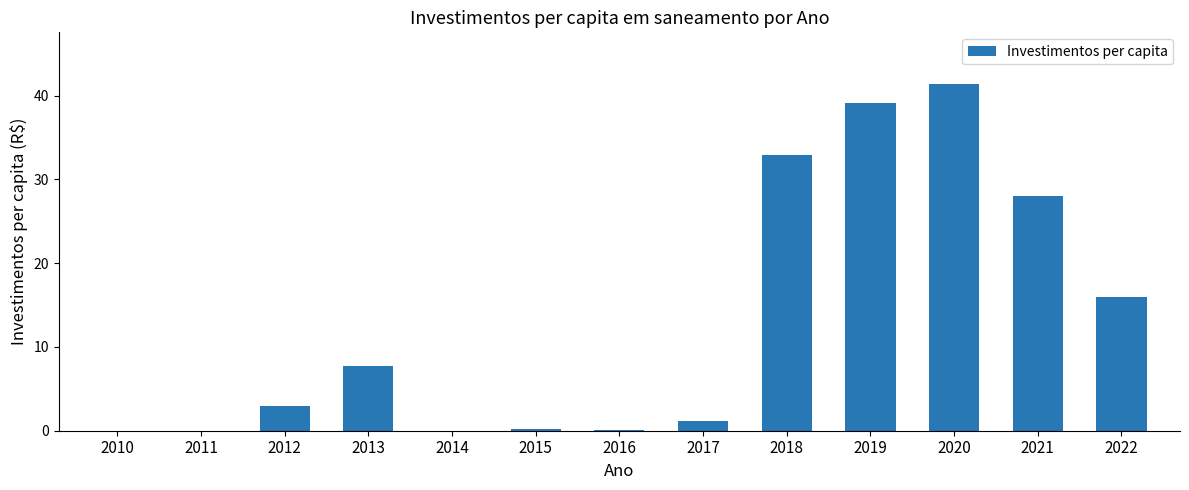

What is the sum of the values at 2016 and 2013?

7.9